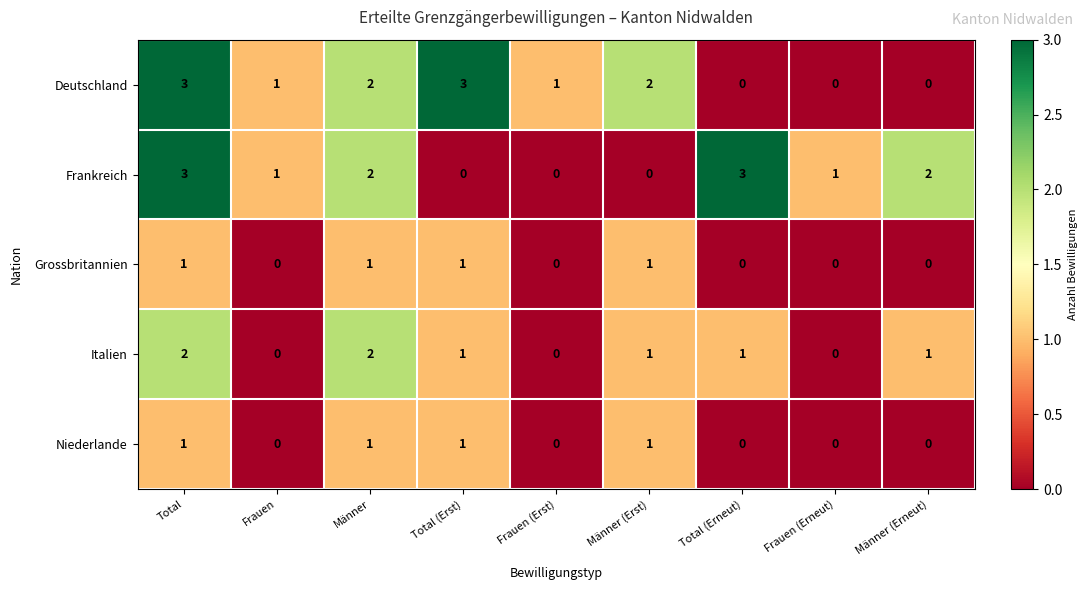

Is it true that Grossbritannien equals -1 at Männer (Erneut)?

False